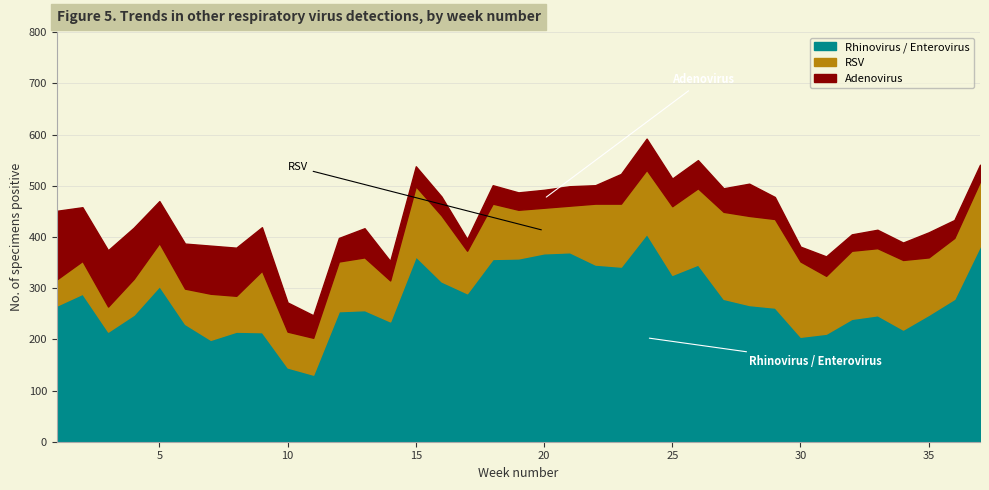

What is the total value across all series at 28?

504